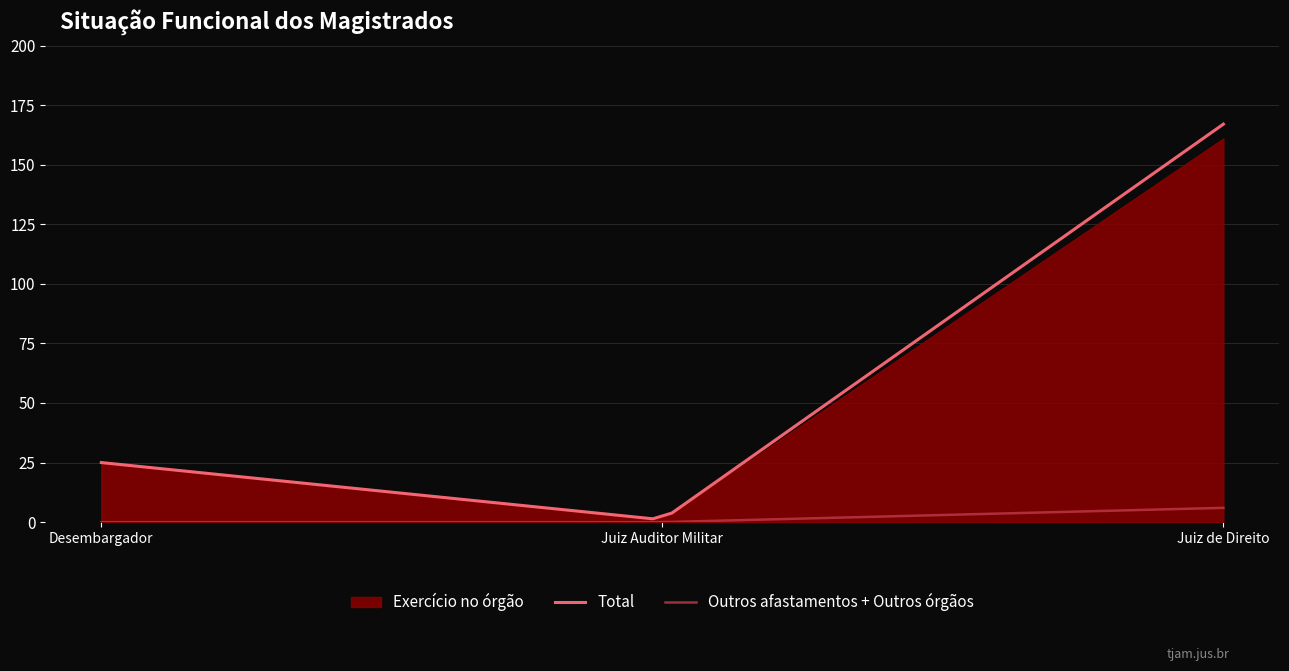

What is the maximum value for Total?

167.0